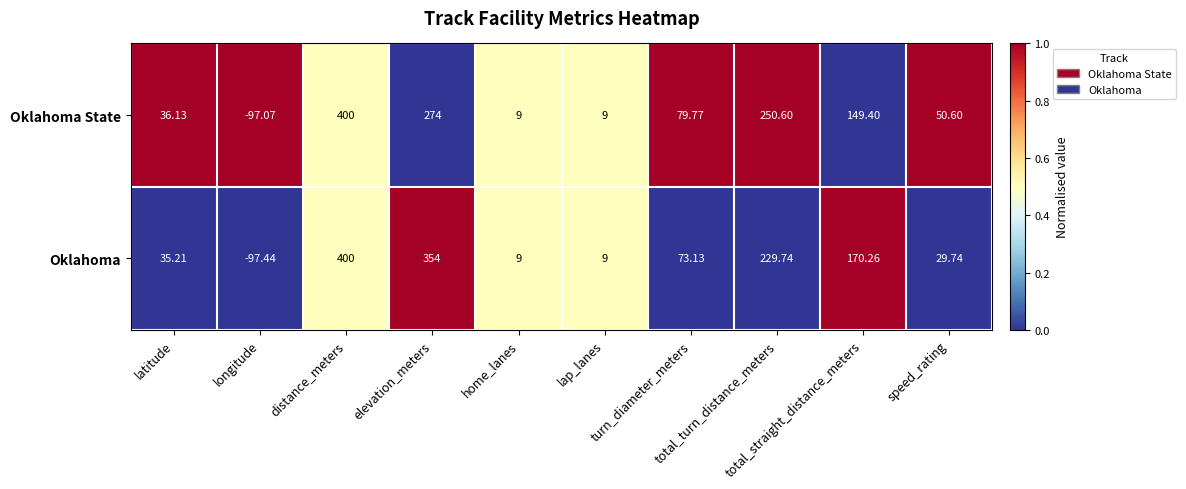

Which series has the largest range (max minus min)?

Oklahoma